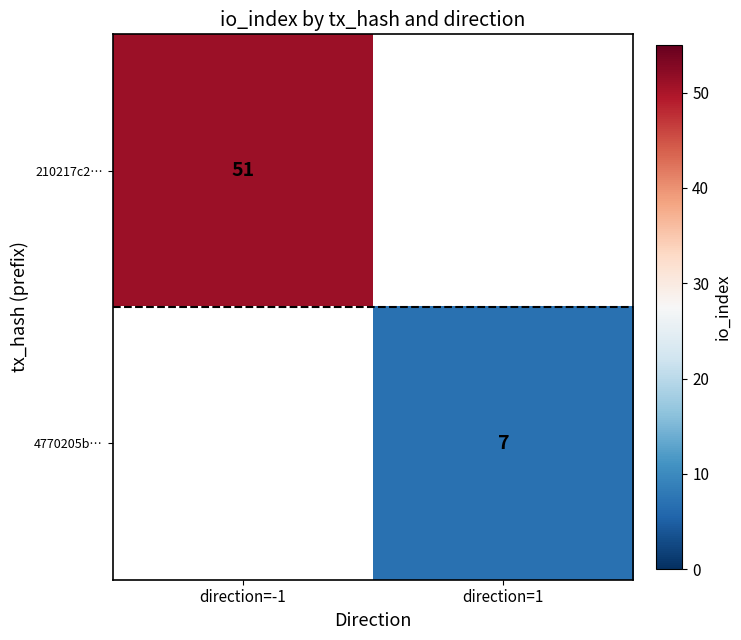

Which label corresponds to the smallest value in the chart?

direction=1